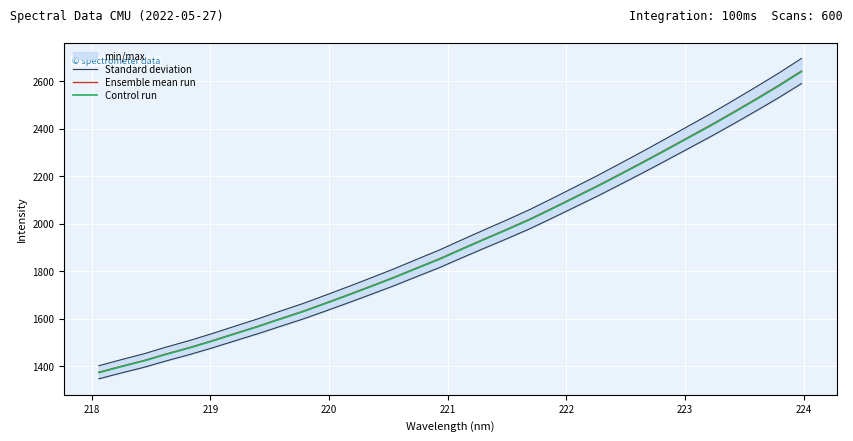

The value of Control run at 16 is 688.9. True or false?

False